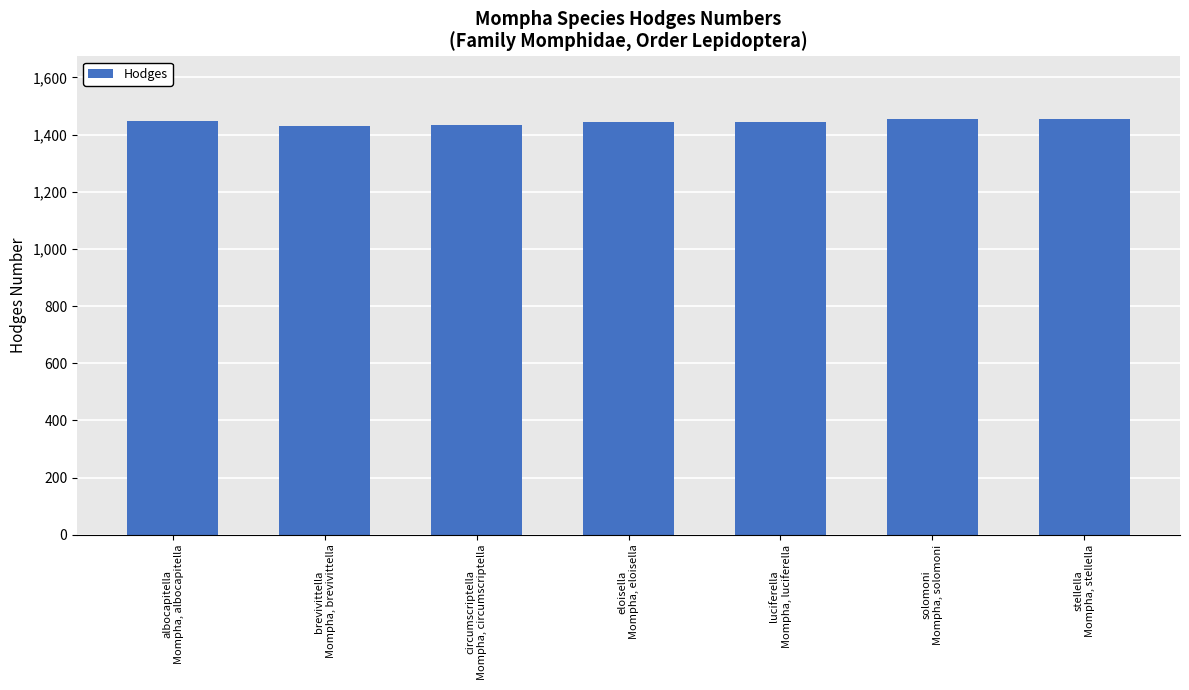

What position from the right is circumscriptella
Mompha, circumscriptella?

5